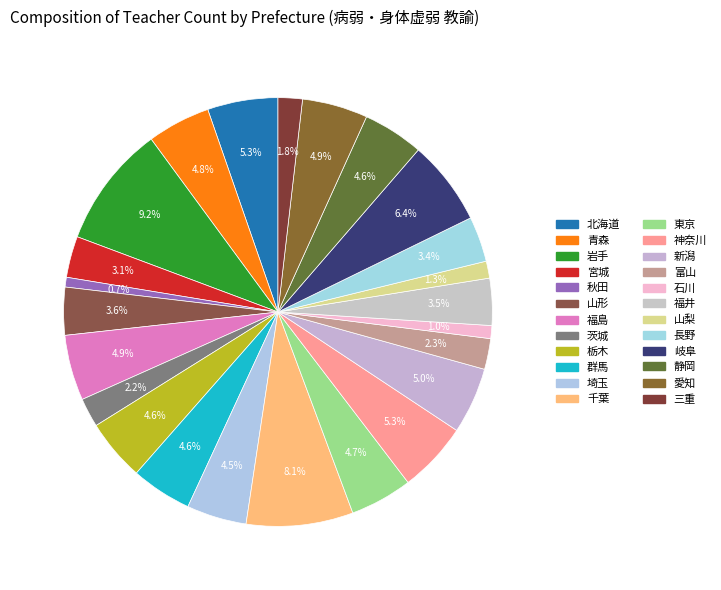

Does 千葉 represent more than half of the total?

No